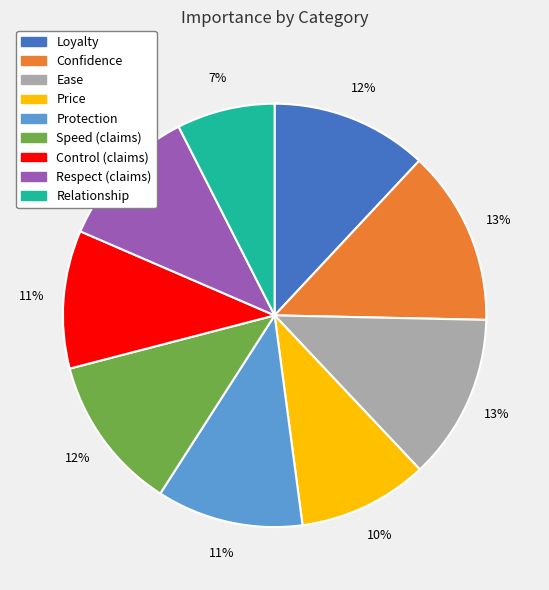

Which has a higher value, Protection or Price?

Protection